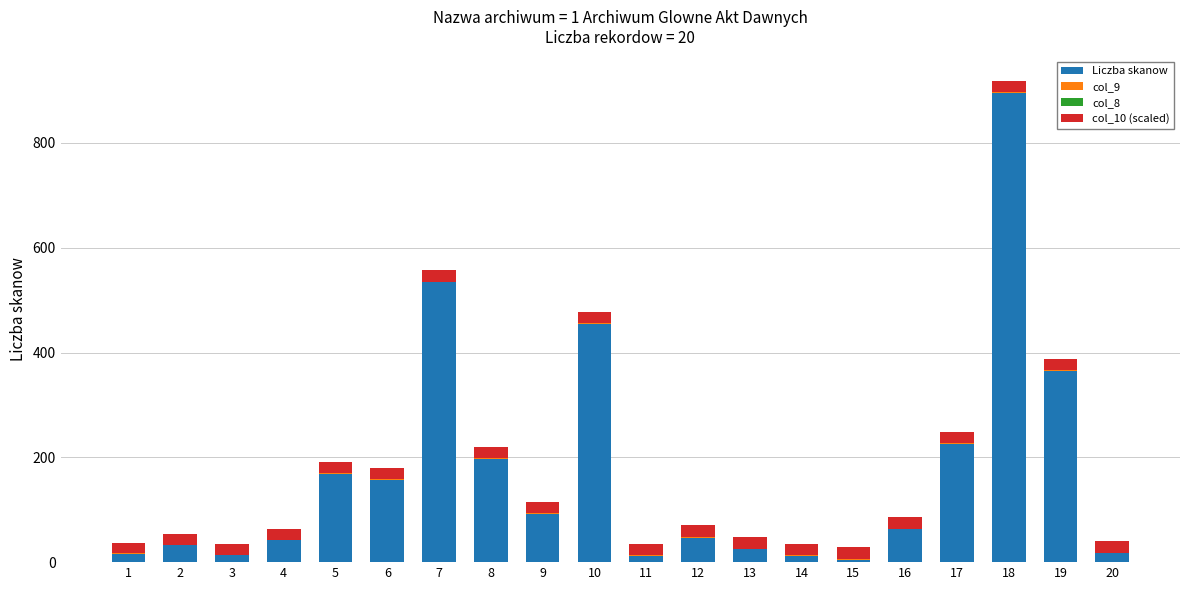

At which category is the sum across all series the highest?

18